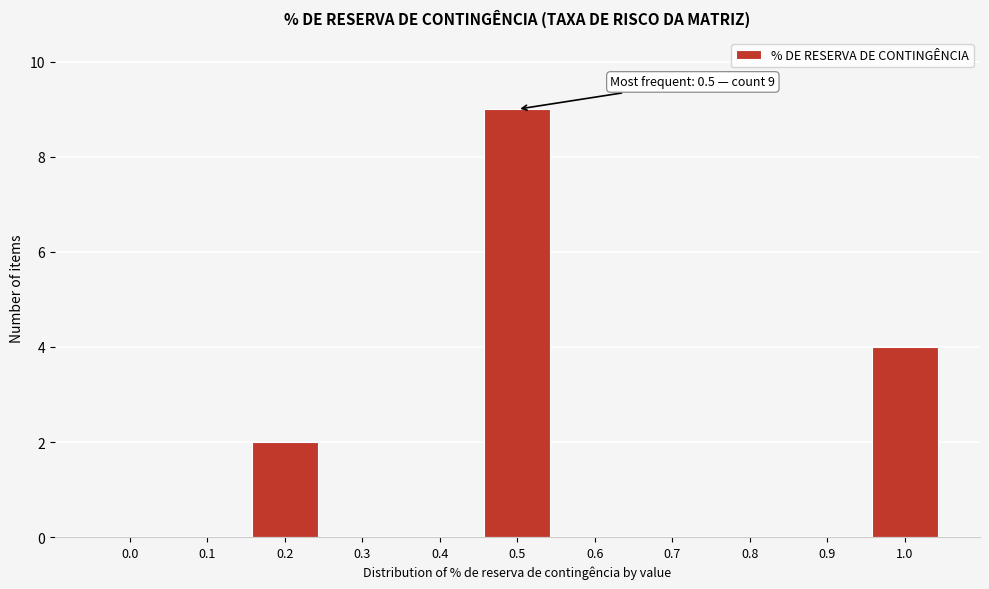

Reading right to left, list all the values displayed in this chart.

1.0=4	0.9=0	0.8=0	0.7=0	0.6=0	0.5=9	0.4=0	0.3=0	0.2=2	0.1=0	0.0=0